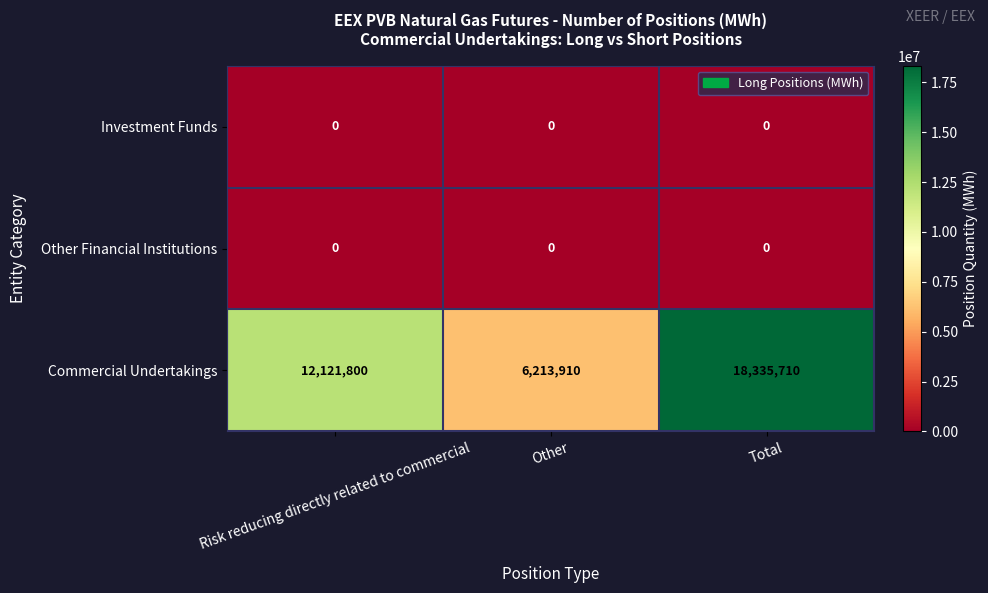

How many Commercial Undertakings values are between 6213910 and 18335710?

3